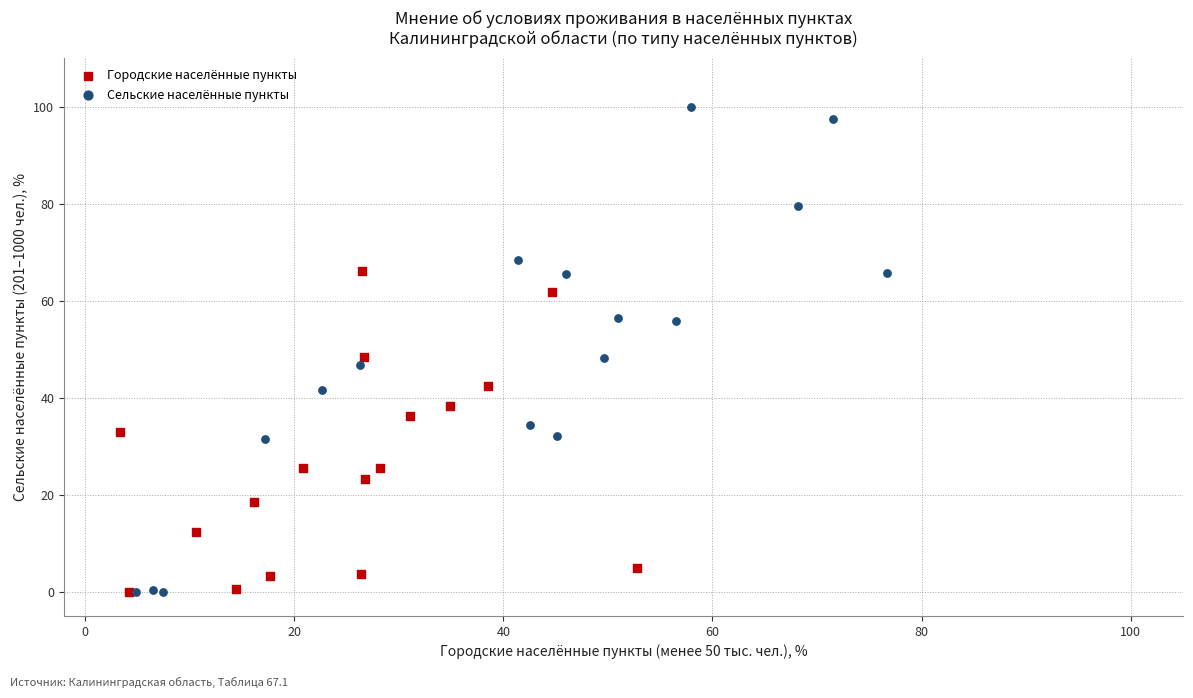

Which series reaches the maximum Y coordinate?

Сельские населённые пункты